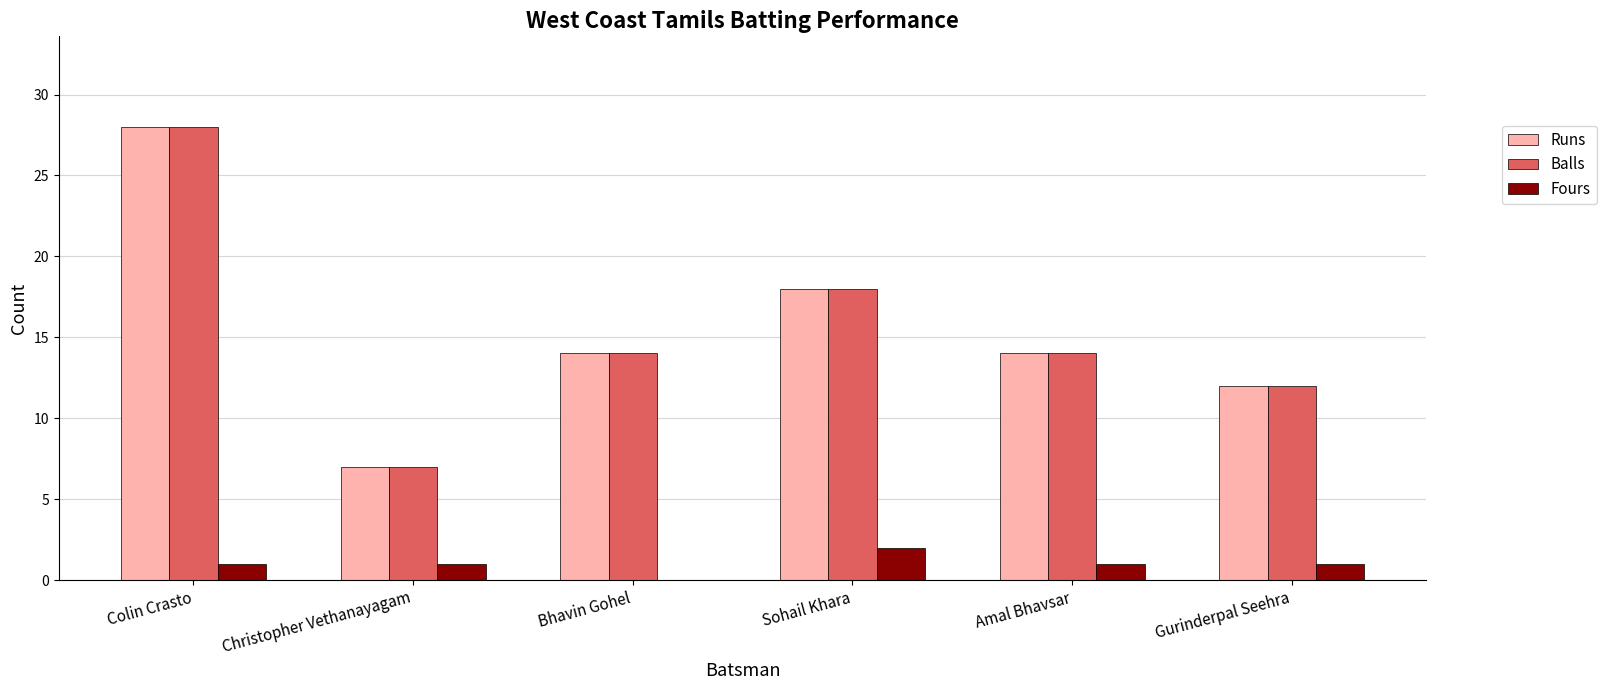

Which category has the highest value in the Runs series?

Colin Crasto